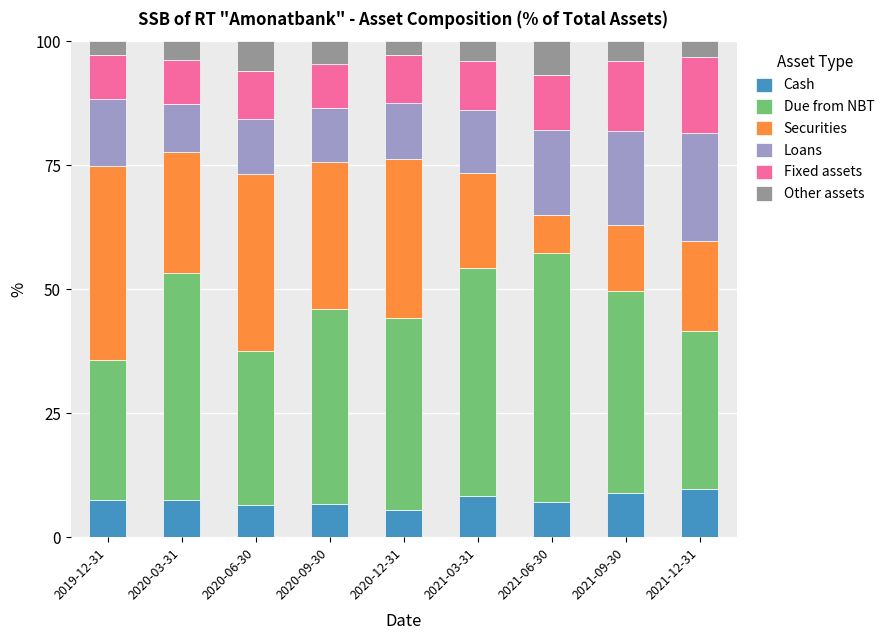

The Cash series shows 8.9 at 2021-09-30. True or false?

True